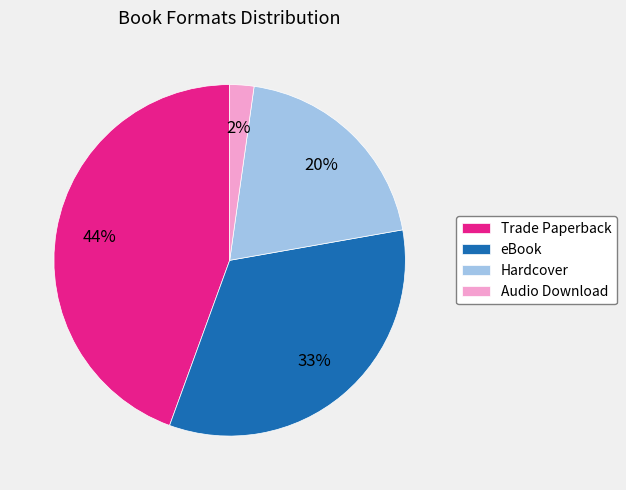

Is it true that eBook is 33% of the pie?

True